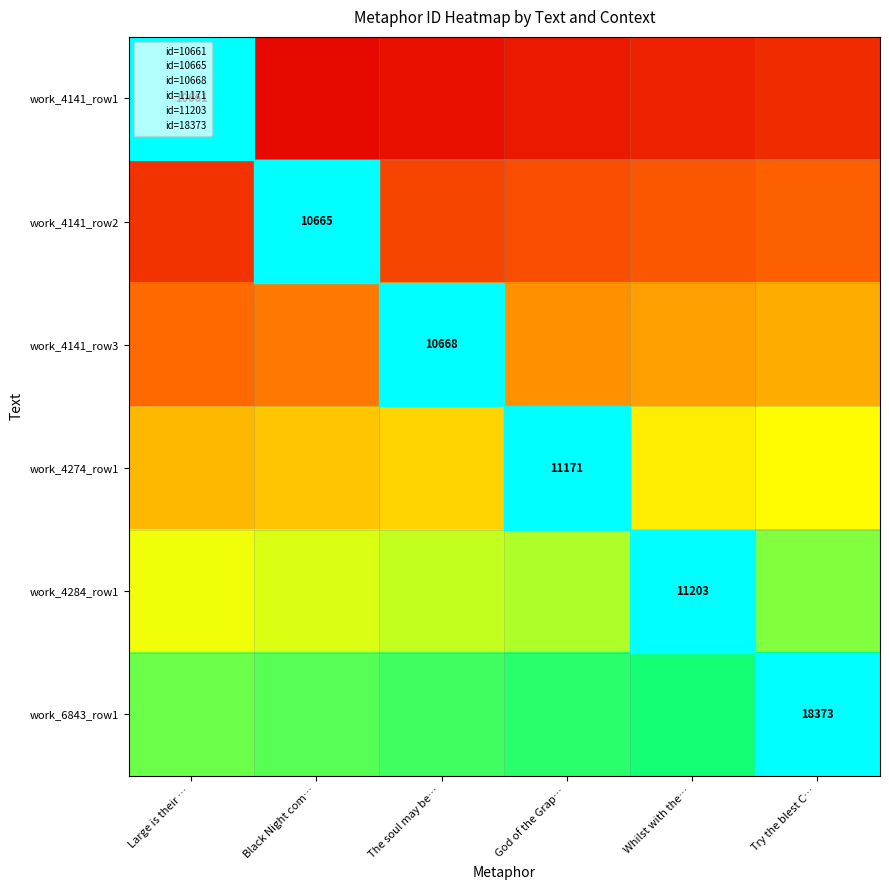

The value of work_4141_row2 at Try the blest C… is 0.1. True or false?

False